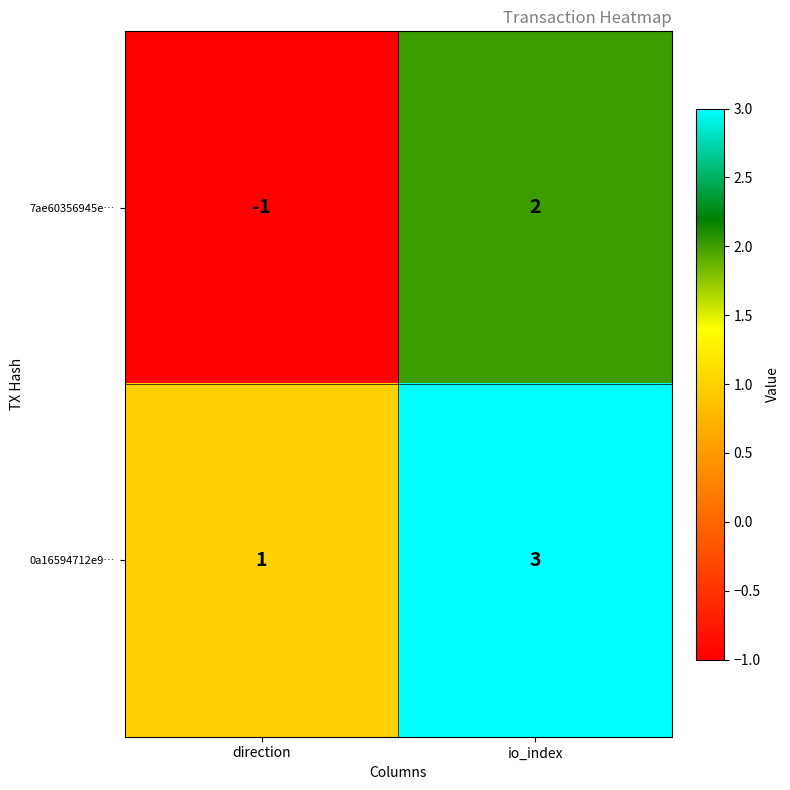

Reading left to right, list all the values displayed in this chart.

7ae60356945e…: -1	2
0a16594712e9…: 1	3